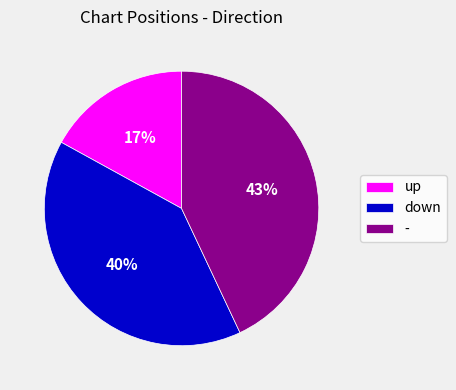

Is down the majority of the pie?

No